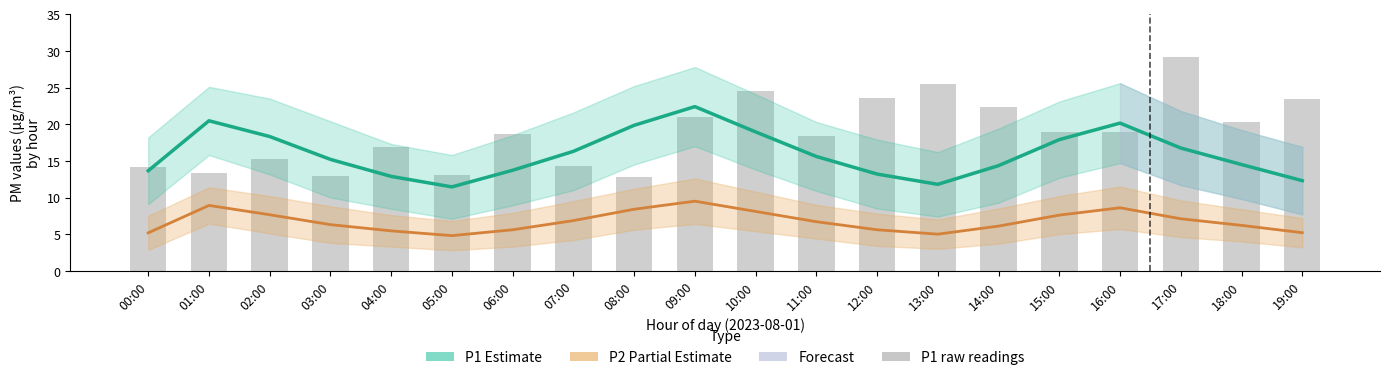

What is the difference between the P1 (Estimate) values at 07:00 and 16:00?

3.8